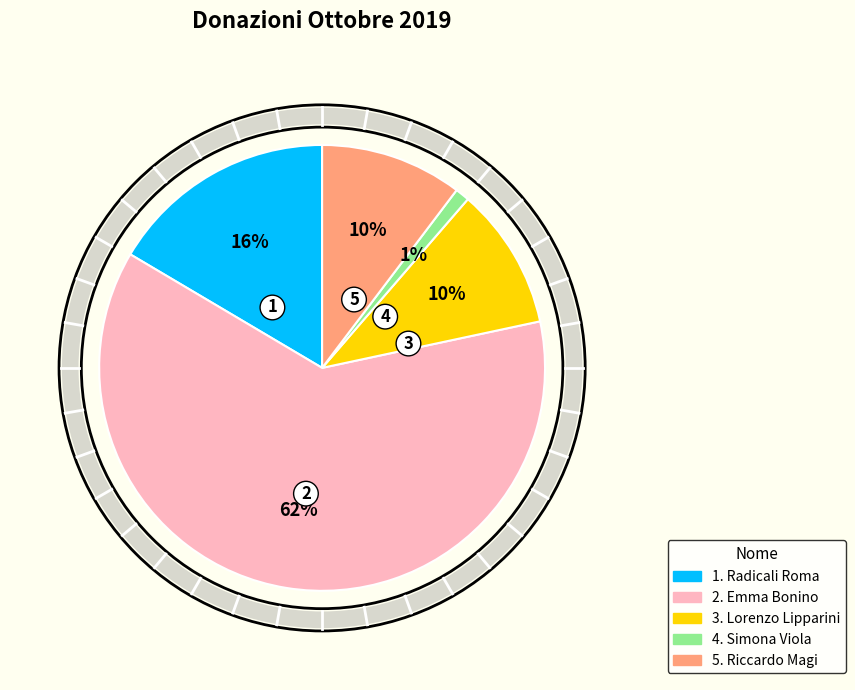

Is there any slice that represents more than half of the pie?

Yes